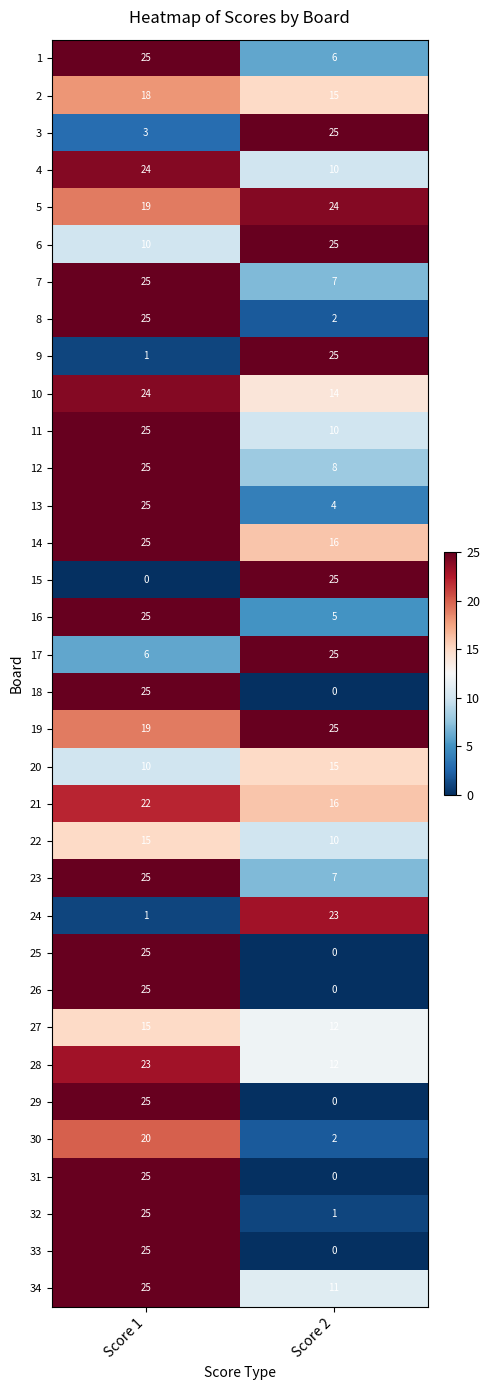

True or false: 17 has a value of 25 at Score 2.

True